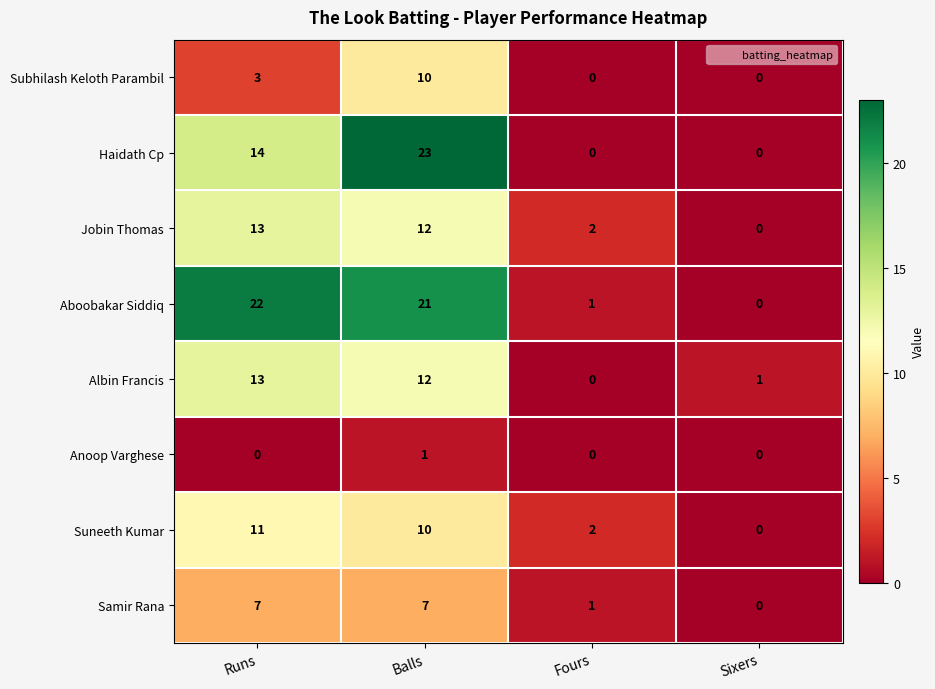

What is the average value of the Subhilash Keloth Parambil series?

3